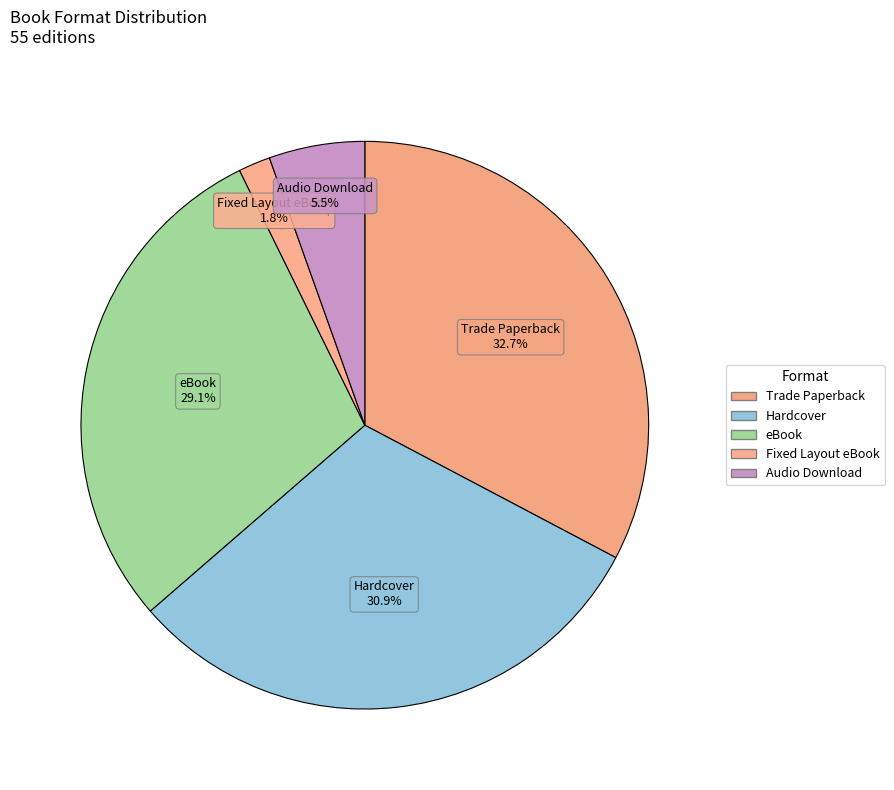

What percentage is the Fixed Layout eBook slice, to the nearest percent?

2%